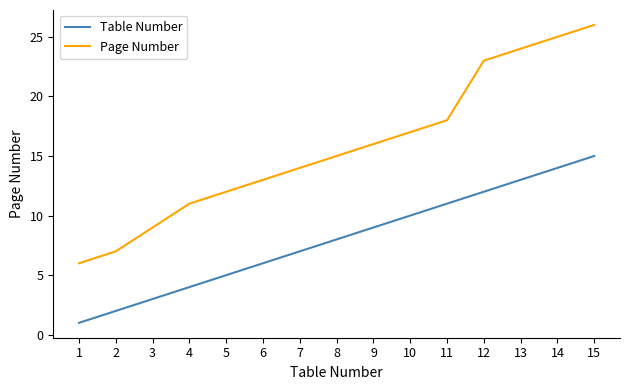

How many lines are shown in the chart?

2